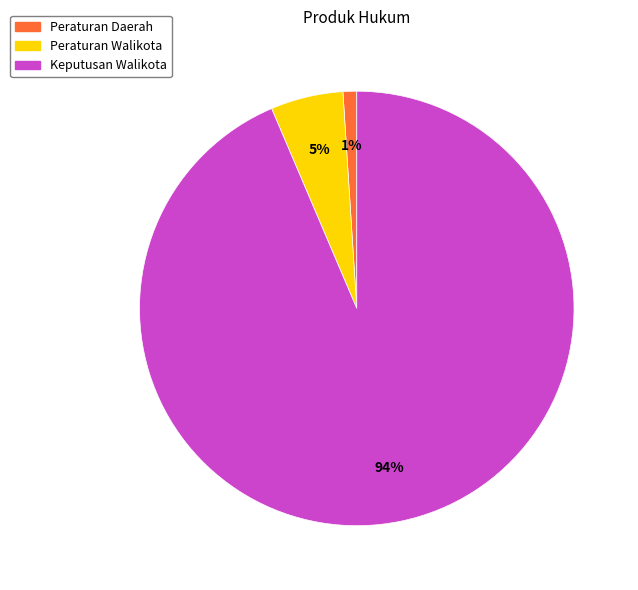

To the nearest percent, what percentage of the pie is Keputusan Walikota?

94%